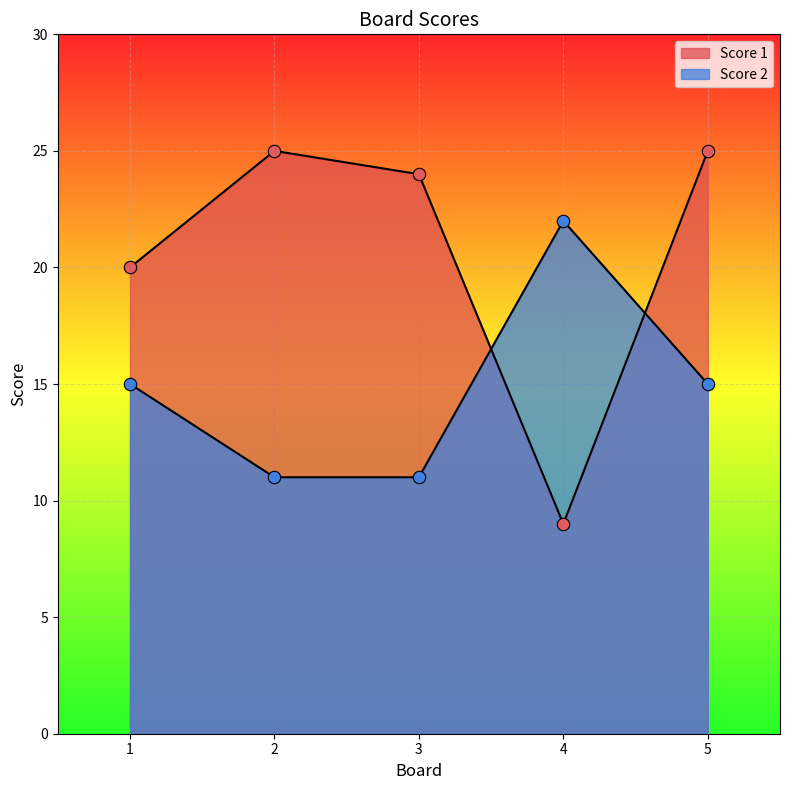

At how many categories does at least one series exceed 20?

4